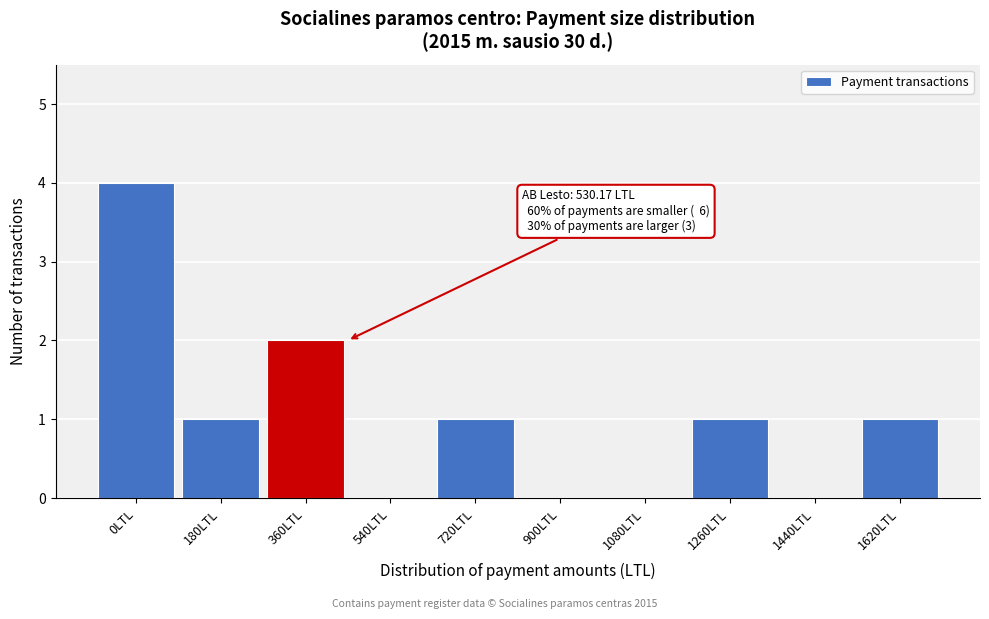

Reading left to right, extract all data points from this chart.

0LTL=4	180LTL=1	360LTL=2	540LTL=0	720LTL=1	900LTL=0	1080LTL=0	1260LTL=1	1440LTL=0	1620LTL=1